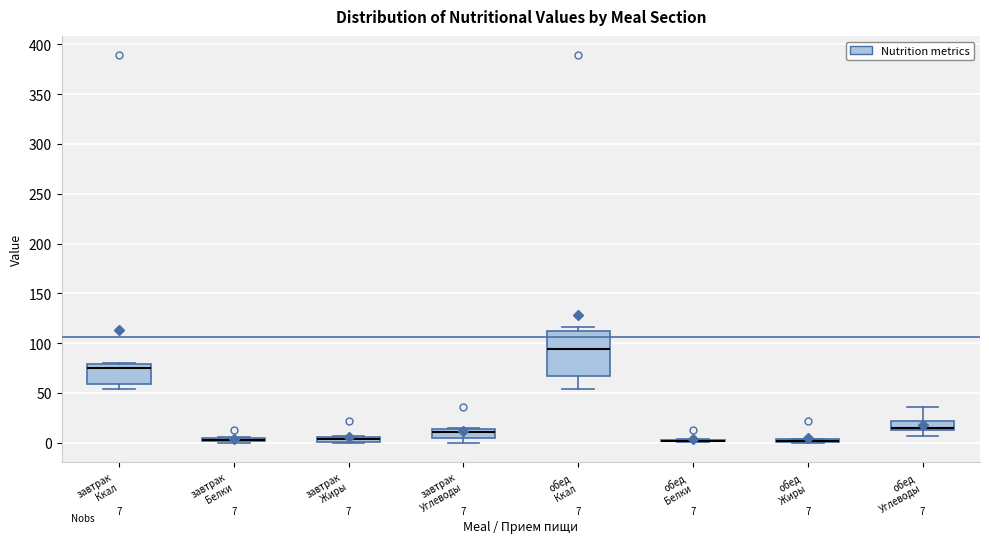

Comparing the boxes themselves (not the whiskers), which one is the tallest?

обед Ккал